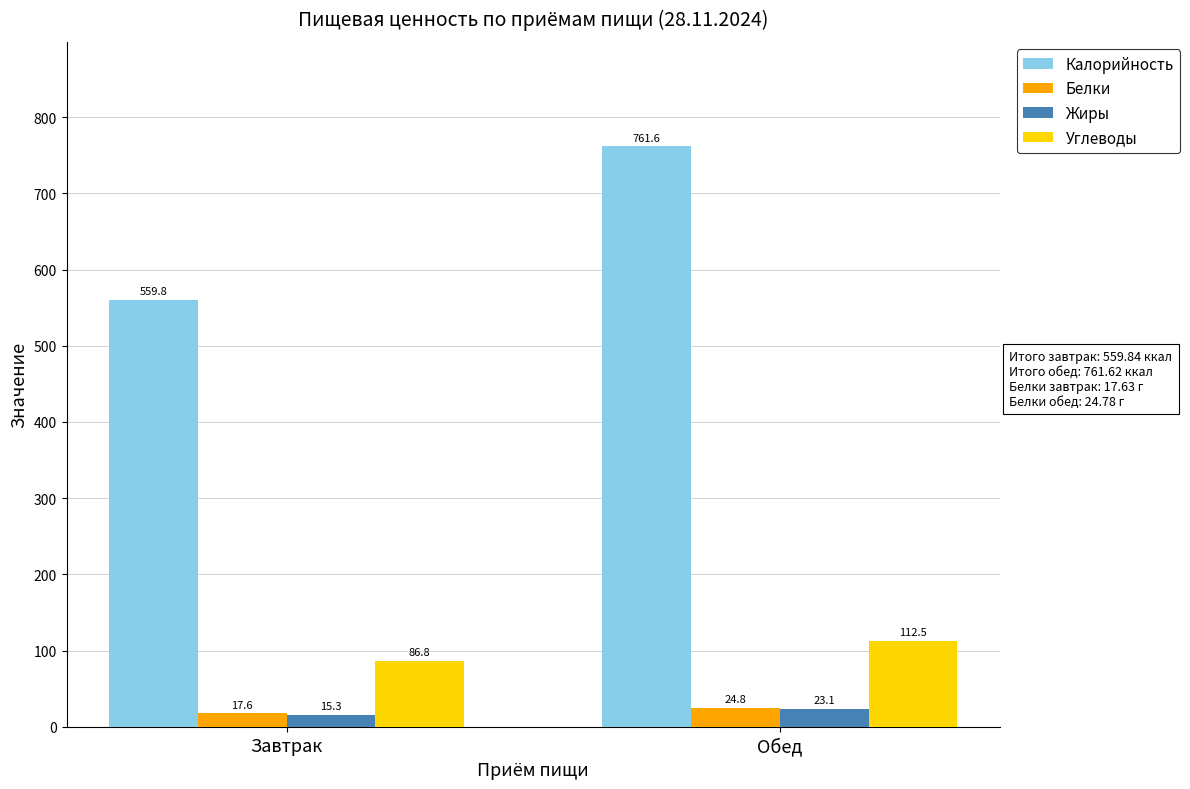

Is it true that Углеводы equals 200.9 at Обед?

False